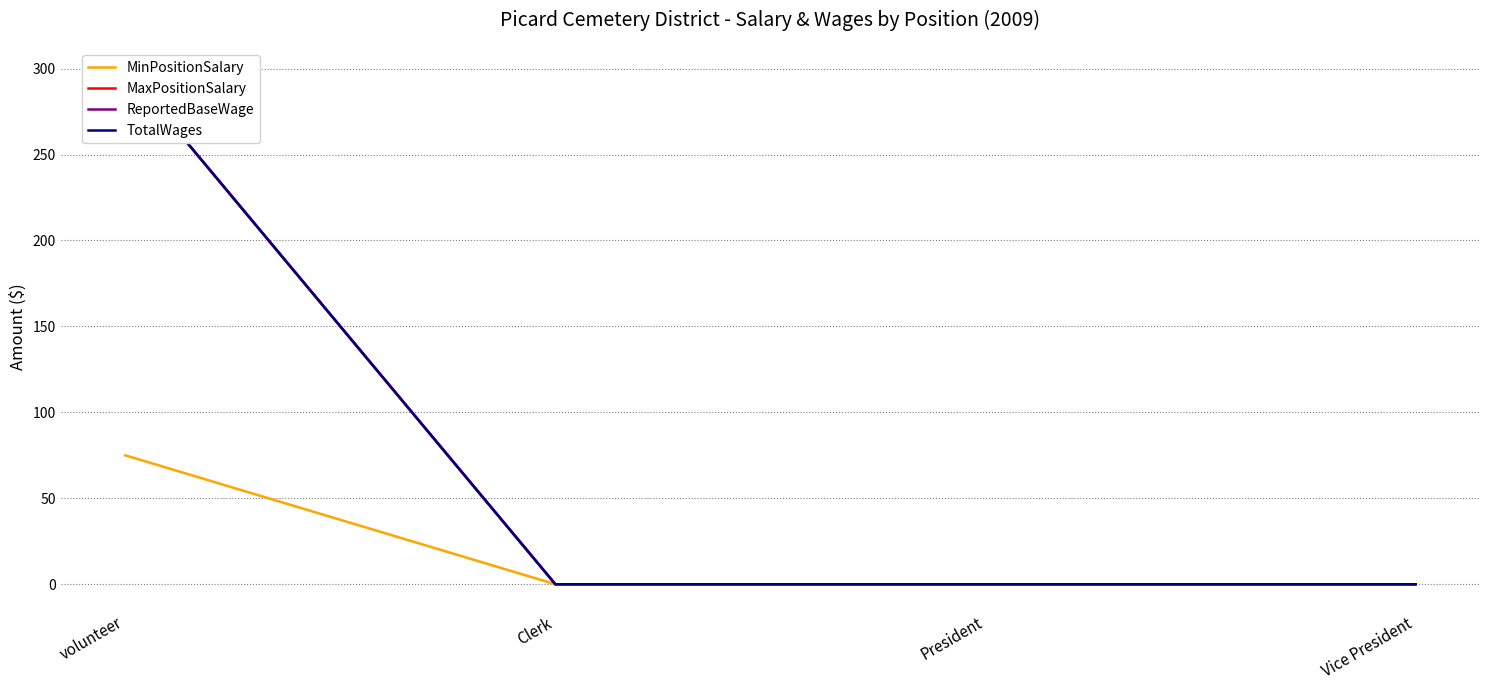

Reading left to right, transcribe all the data shown in this chart.

MinPositionSalary: 75	0	0	0
MaxPositionSalary: 300	0	0	0
ReportedBaseWage: 300	0	0	0
TotalWages: 300	0	0	0